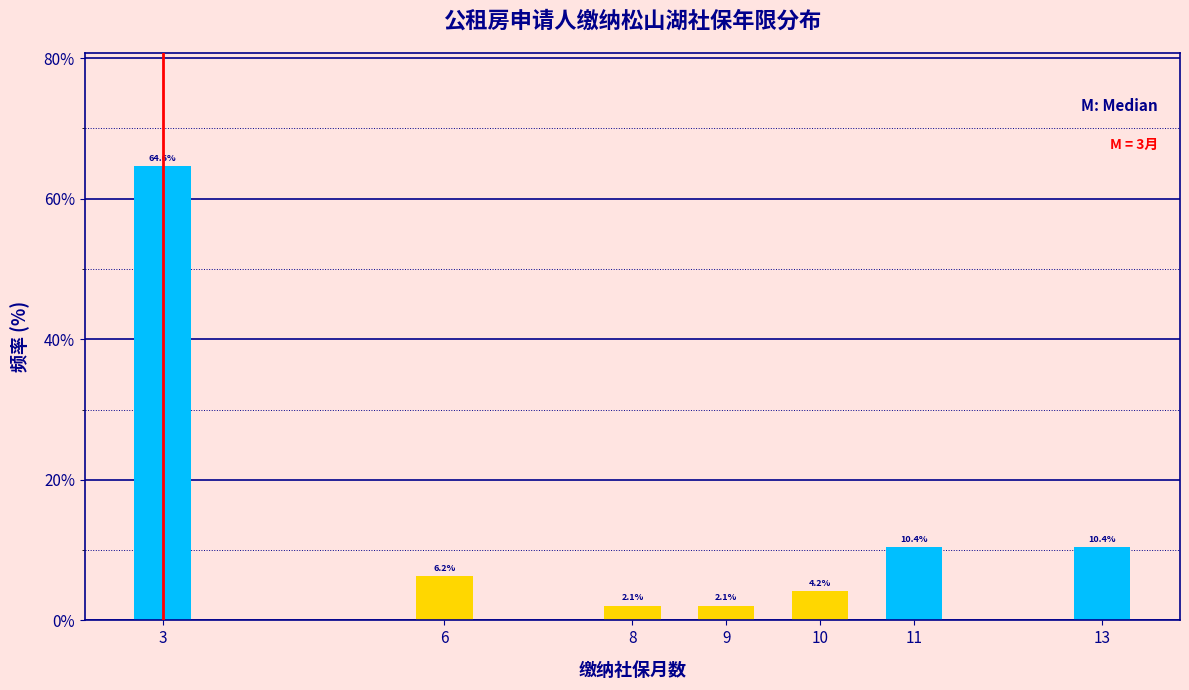

Read the value at 13.

10.4